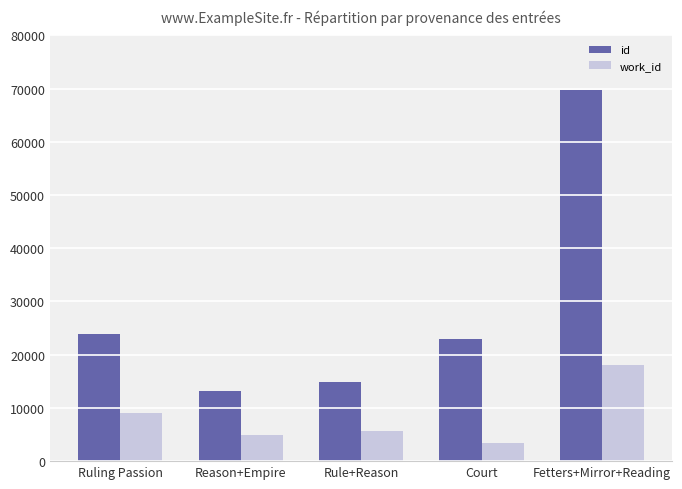

What is the label of the 5th bar from the left?

Fetters+Mirror+Reading